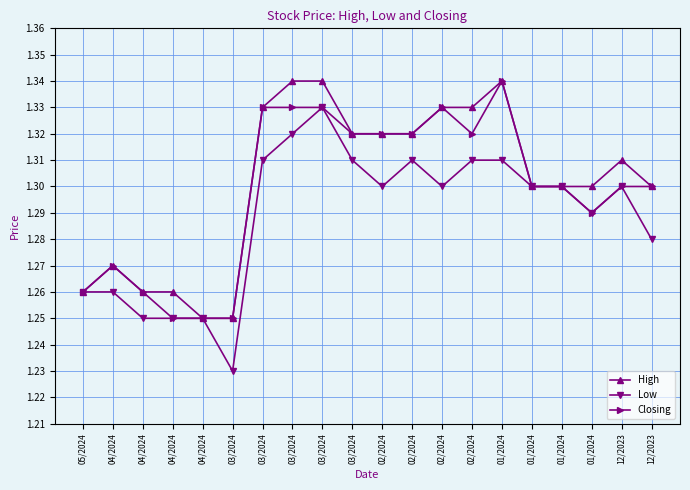

At 02/2024, list the series in order from largest to smallest.

High, Closing, Low